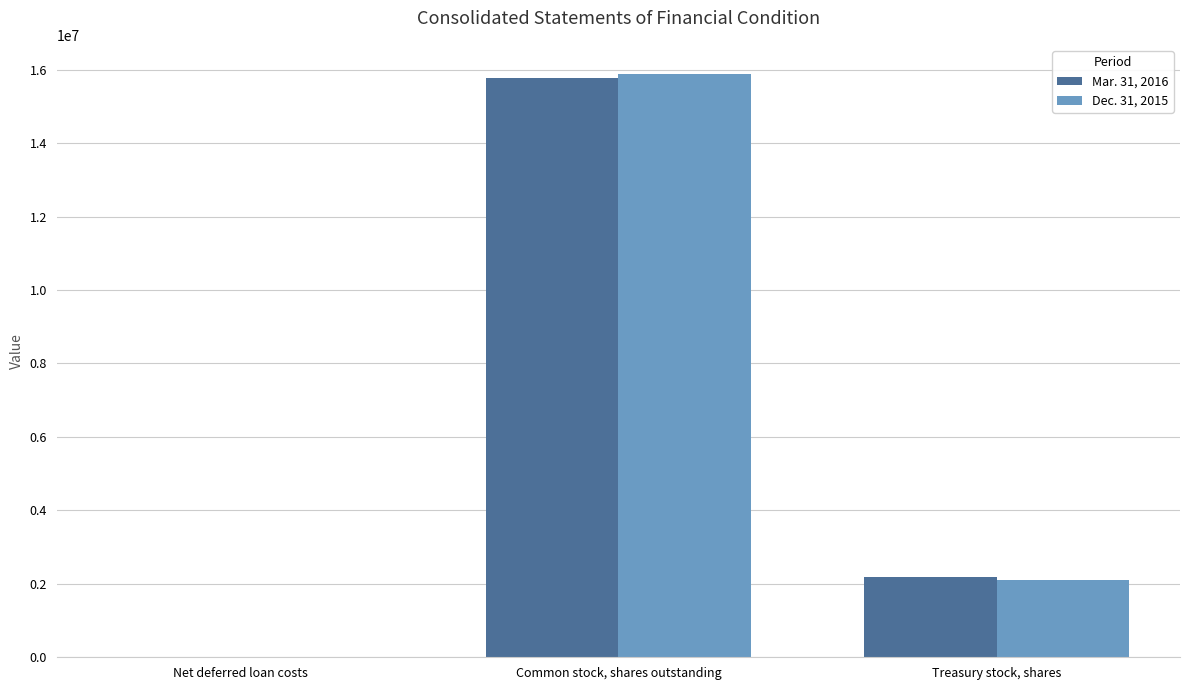

What are all the series names shown in the legend?

Mar. 31, 2016, Dec. 31, 2015